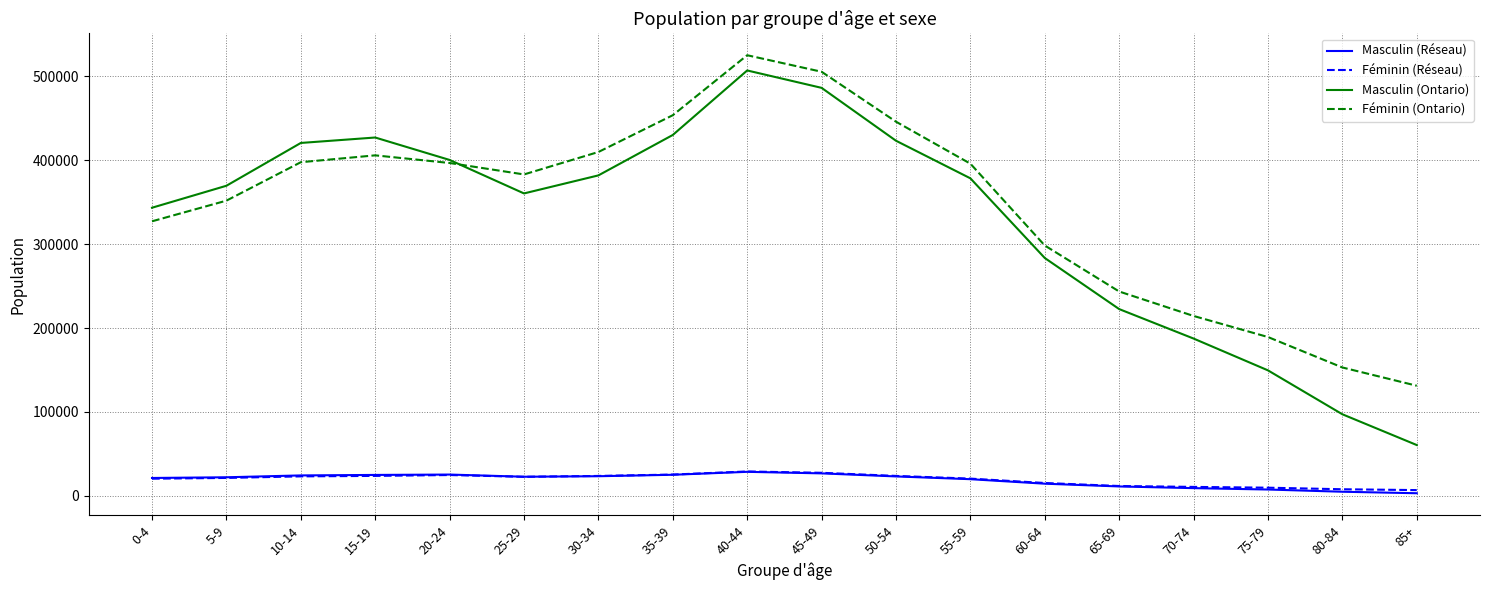

How many lines are shown in the chart?

4